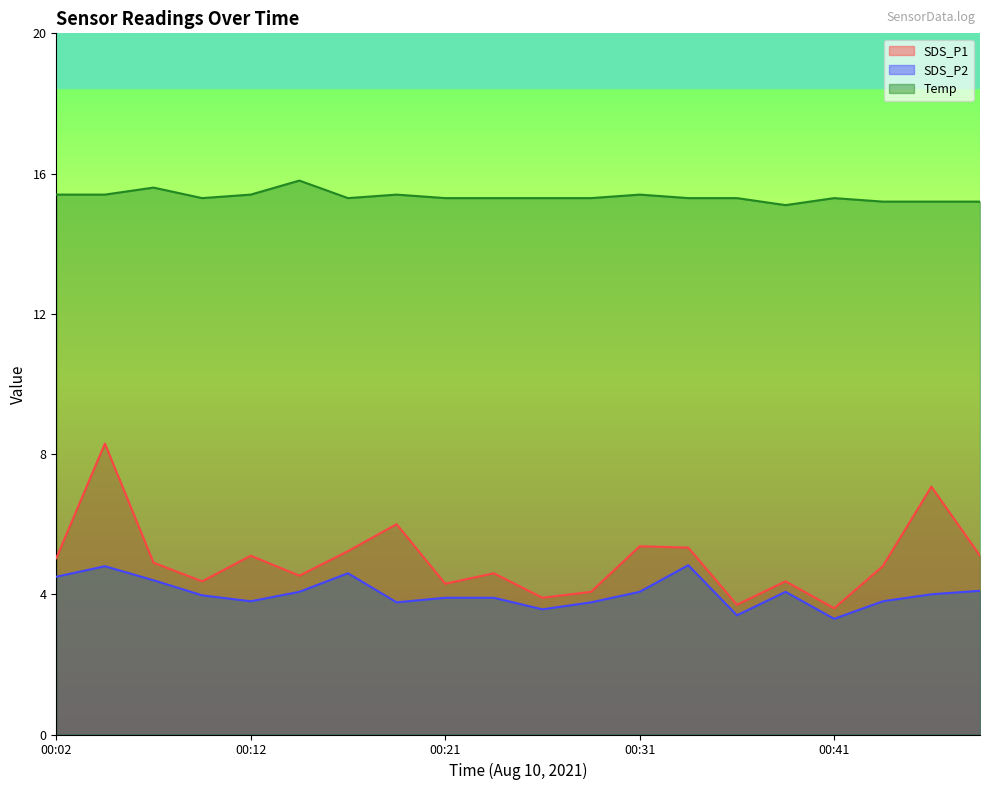

Is it true that Temp equals 15.4 at 00:12?

True